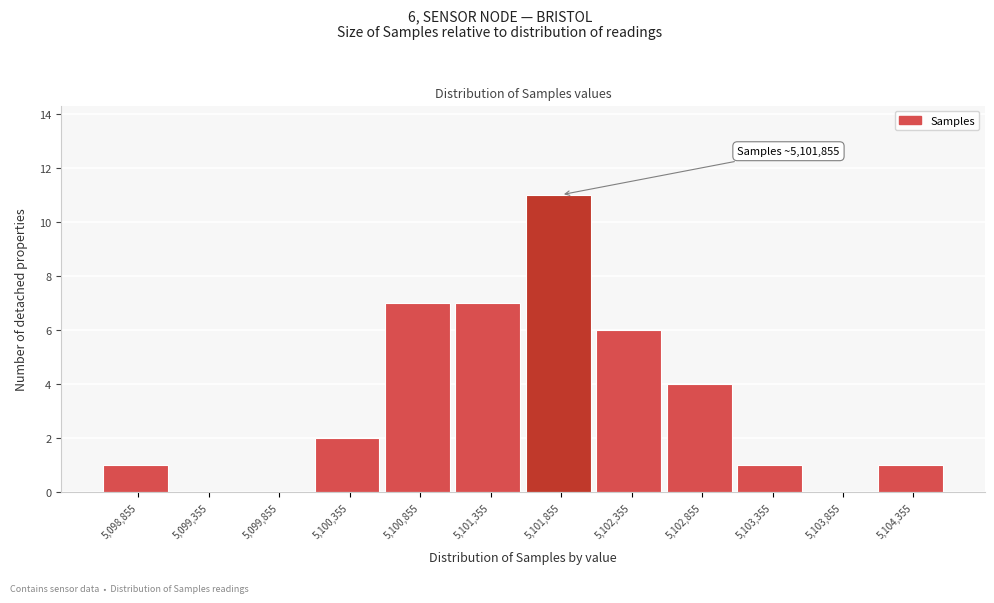

Which range on the x-axis has the tallest bar?

5101605 to 5102105